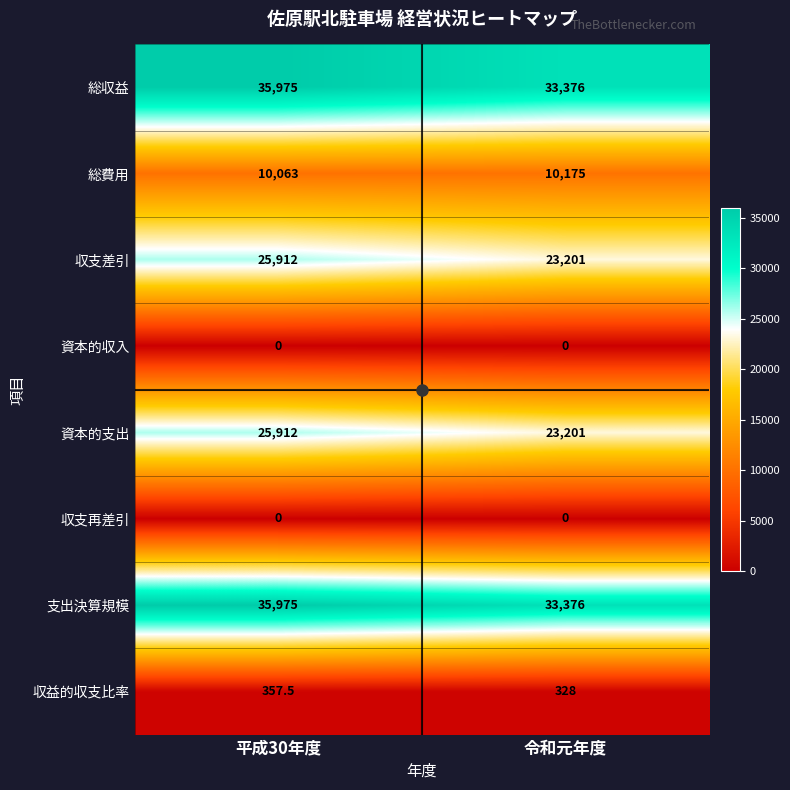

What is the total value across all series at 令和元年度?

123657.0